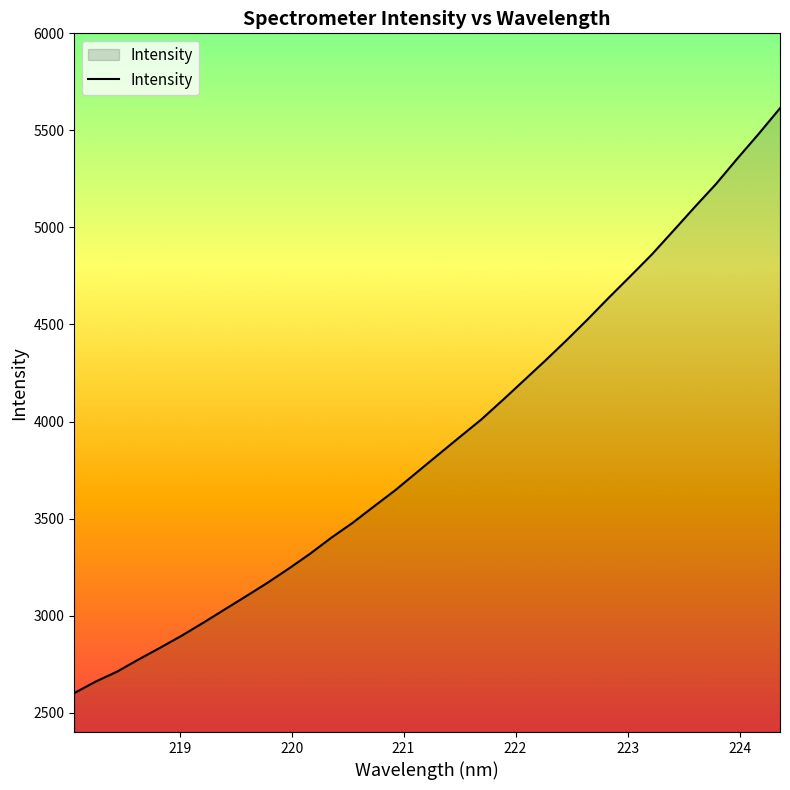

Count the number of data series in this chart.

1